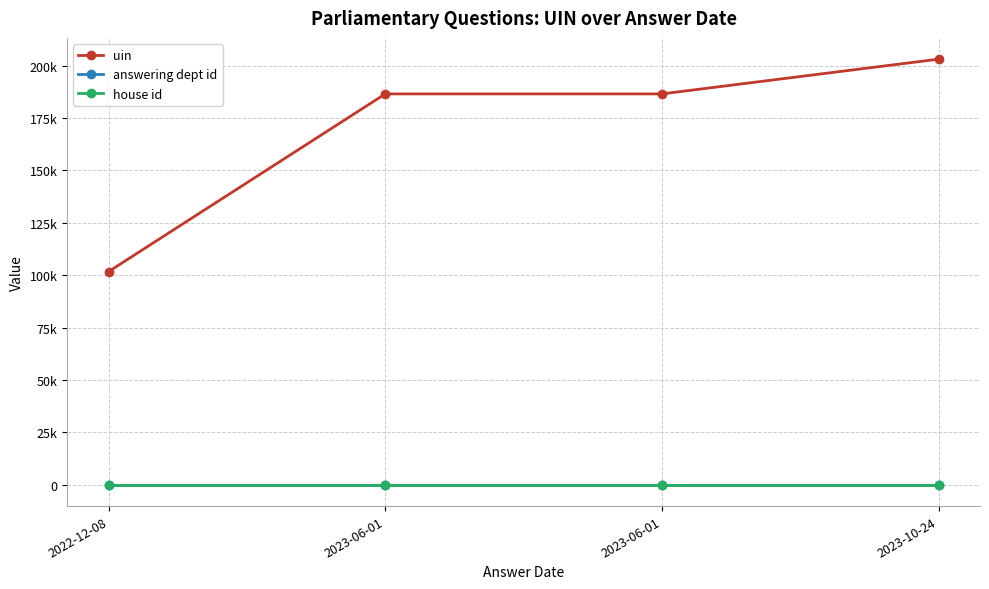

What are all the series names shown in the legend?

uin, answering dept id, house id